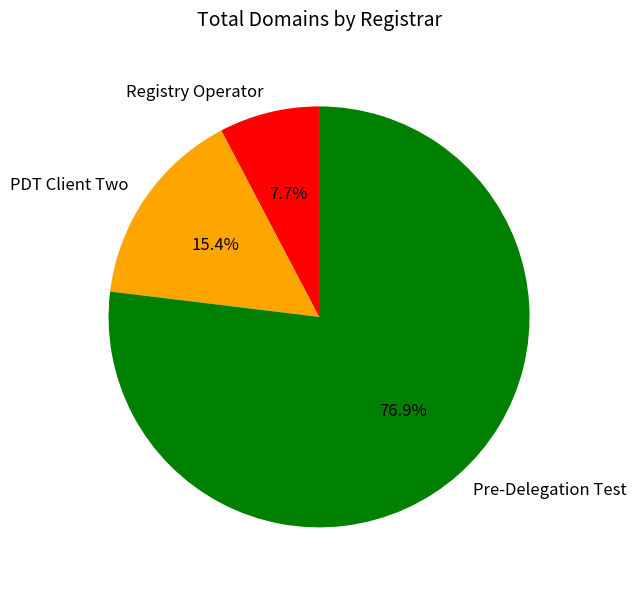

The Registry Operator slice represents 1% of the pie. True or false?

False